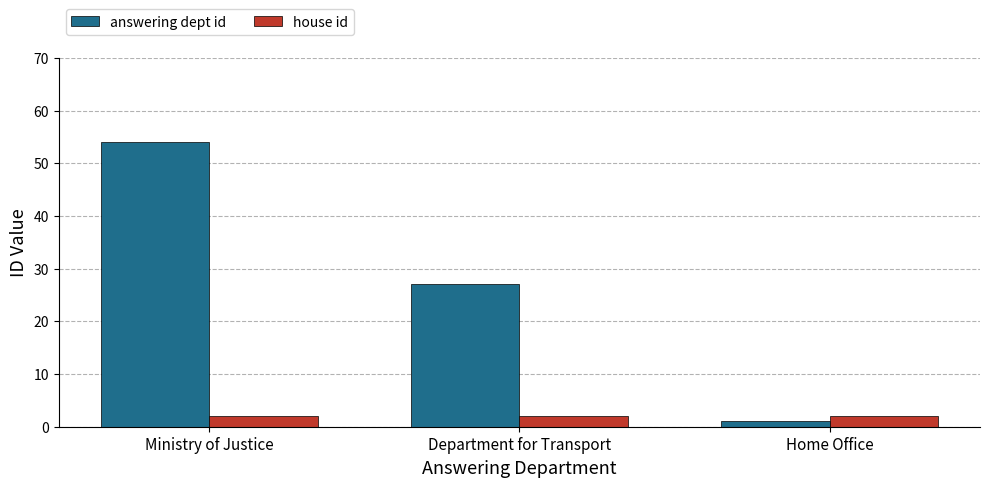

Reading left to right, list all the values displayed in this chart.

answering dept id: Ministry of Justice=54	Department for Transport=27	Home Office=1
house id: Ministry of Justice=2	Department for Transport=2	Home Office=2